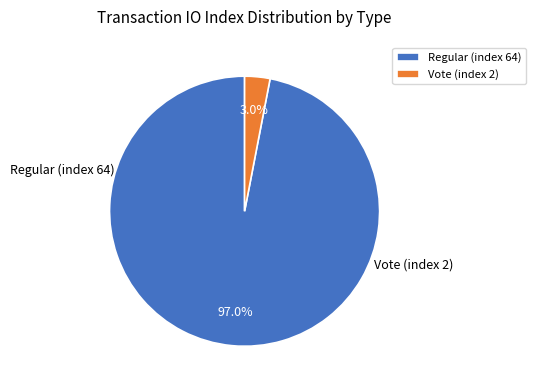

True or false: Vote (index 2) accounts for 1% of the total.

False